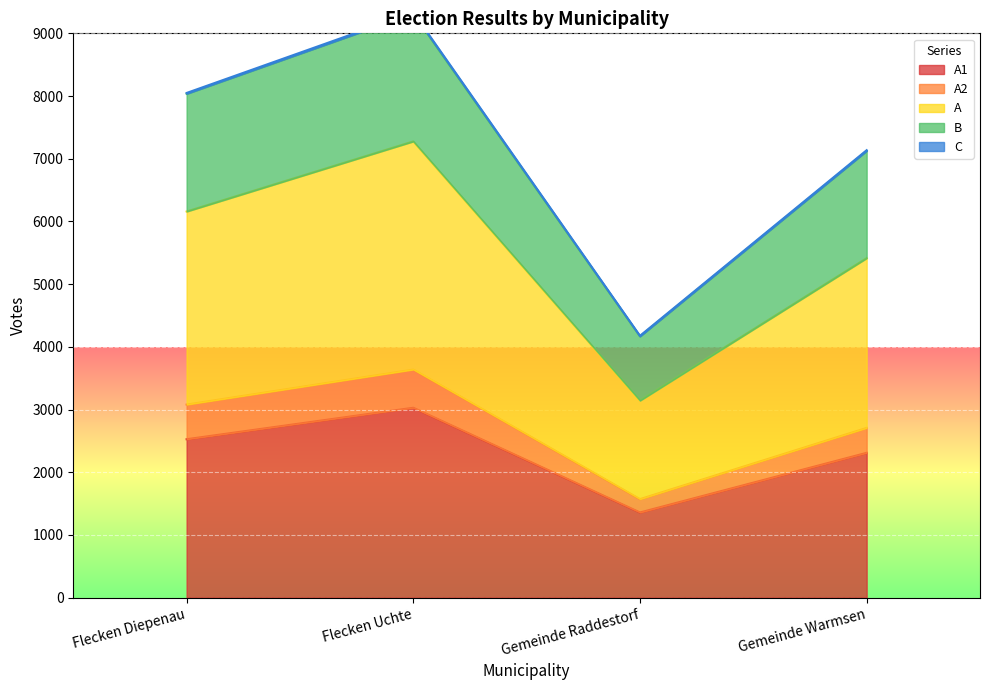

Is it true that A1 equals 707 at Gemeinde Raddestorf?

False